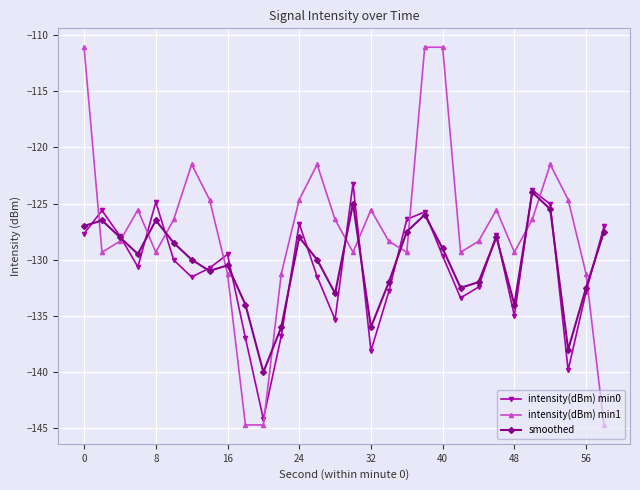

What are all the series names shown in the legend?

intensity(dBm) min0, intensity(dBm) min1, smoothed